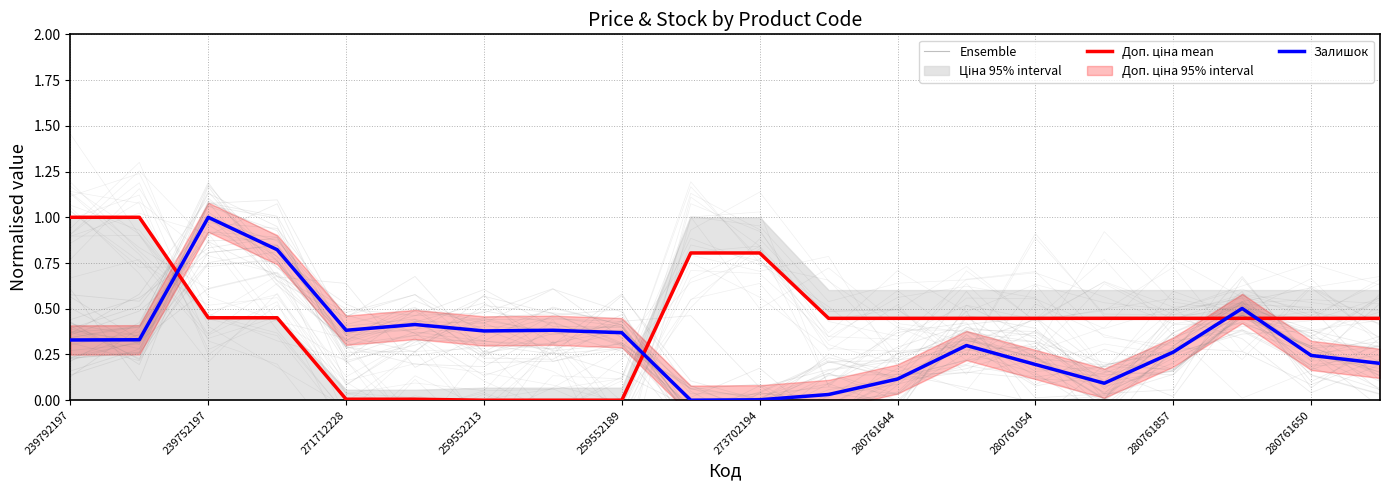

In Залишок, how many points are higher than both neighbors (excluding endpoints)?

5